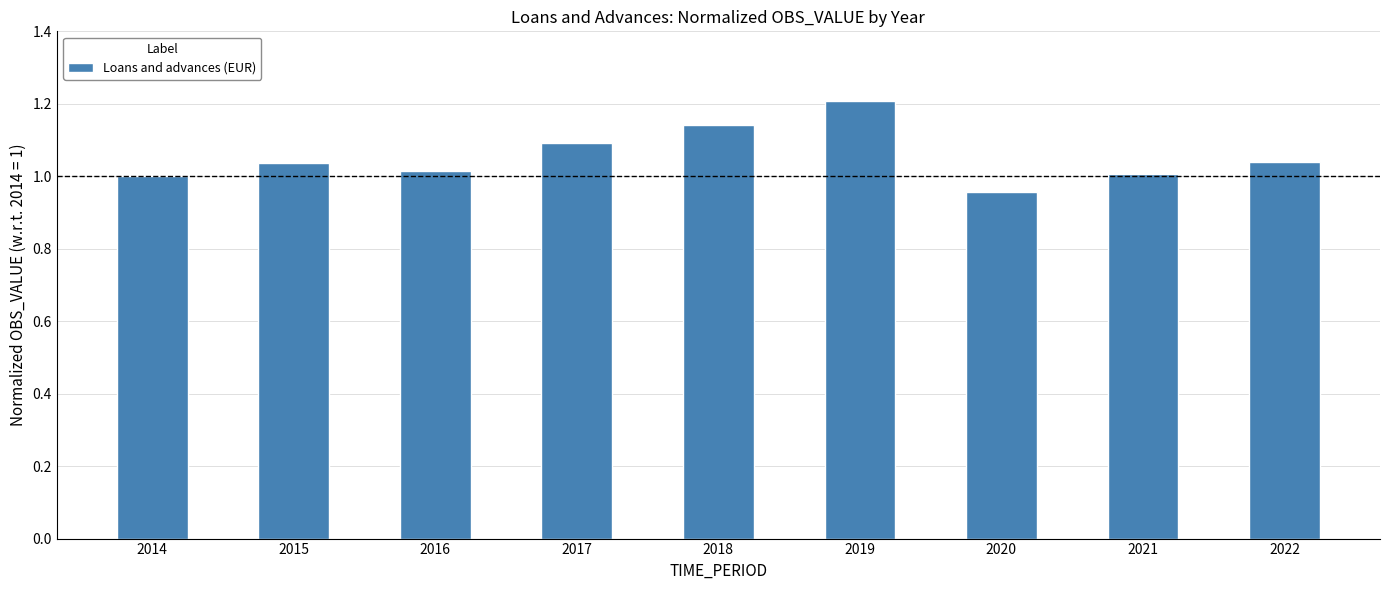

Which label corresponds to the smallest value in the chart?

2020